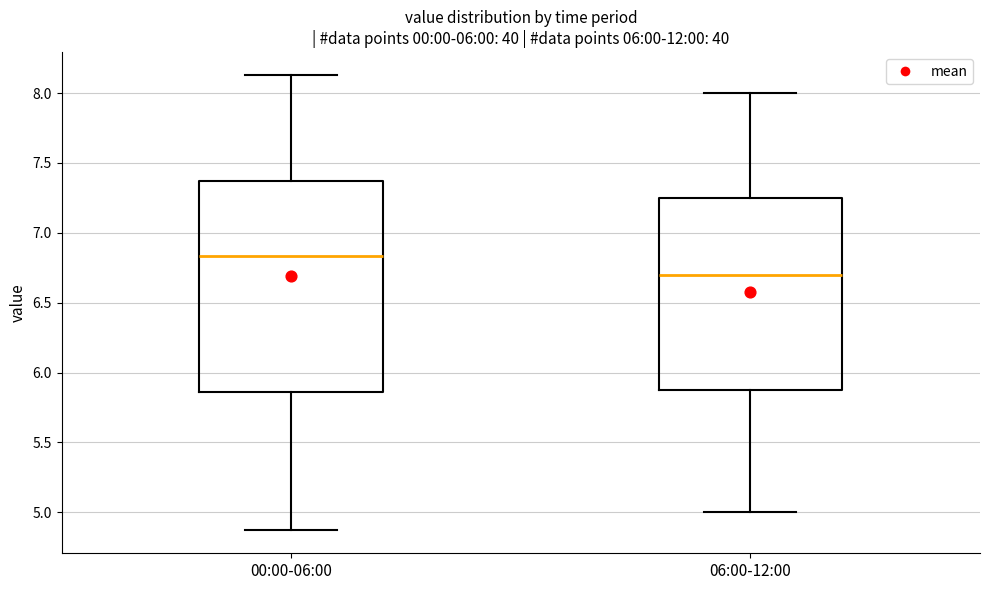

Where does the upper whisker of the box for 06:00-12:00 end on the y-axis? The values are not printed on the chart, so give them approximately, as read against the axis.

8.00